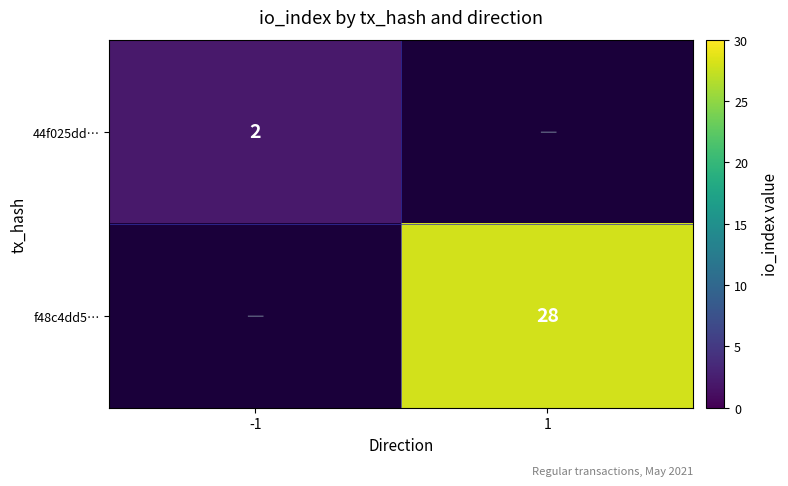

The value of f48c4dd5… at 1 is 37. True or false?

False